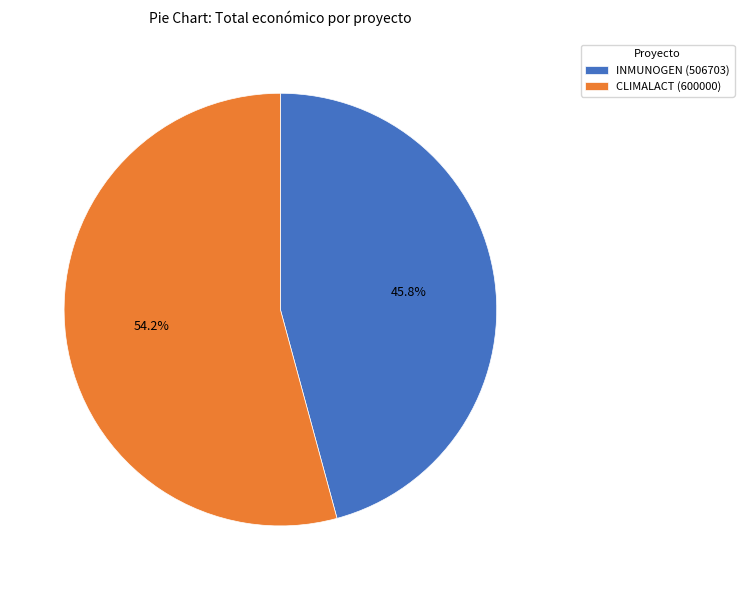

How many slices are in this pie chart?

2